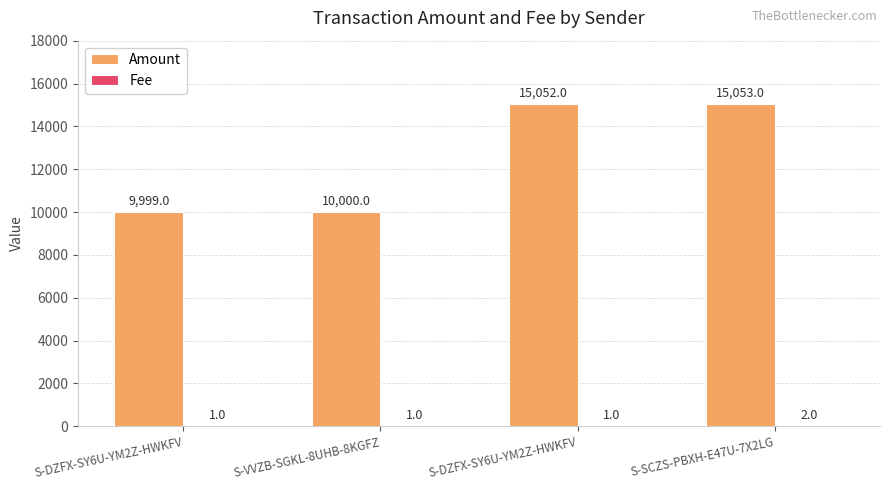

How many series are shown in this chart?

2